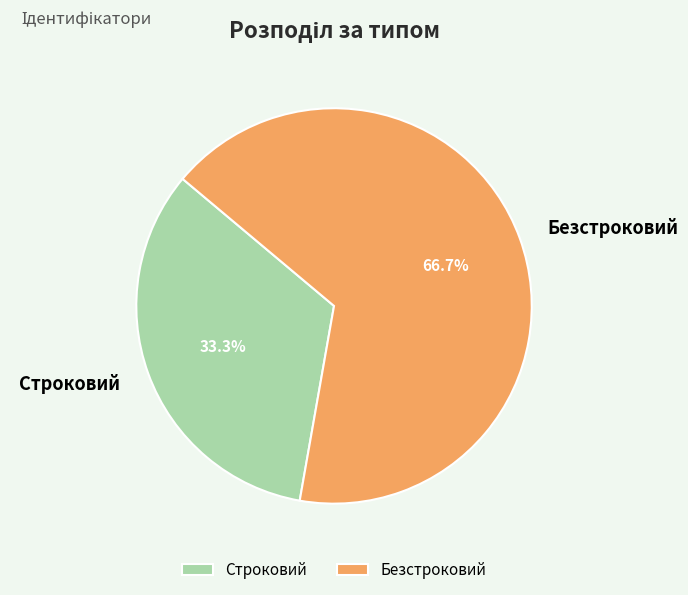

To the nearest percent, what is the difference between the largest and smallest slice percentages?

33%